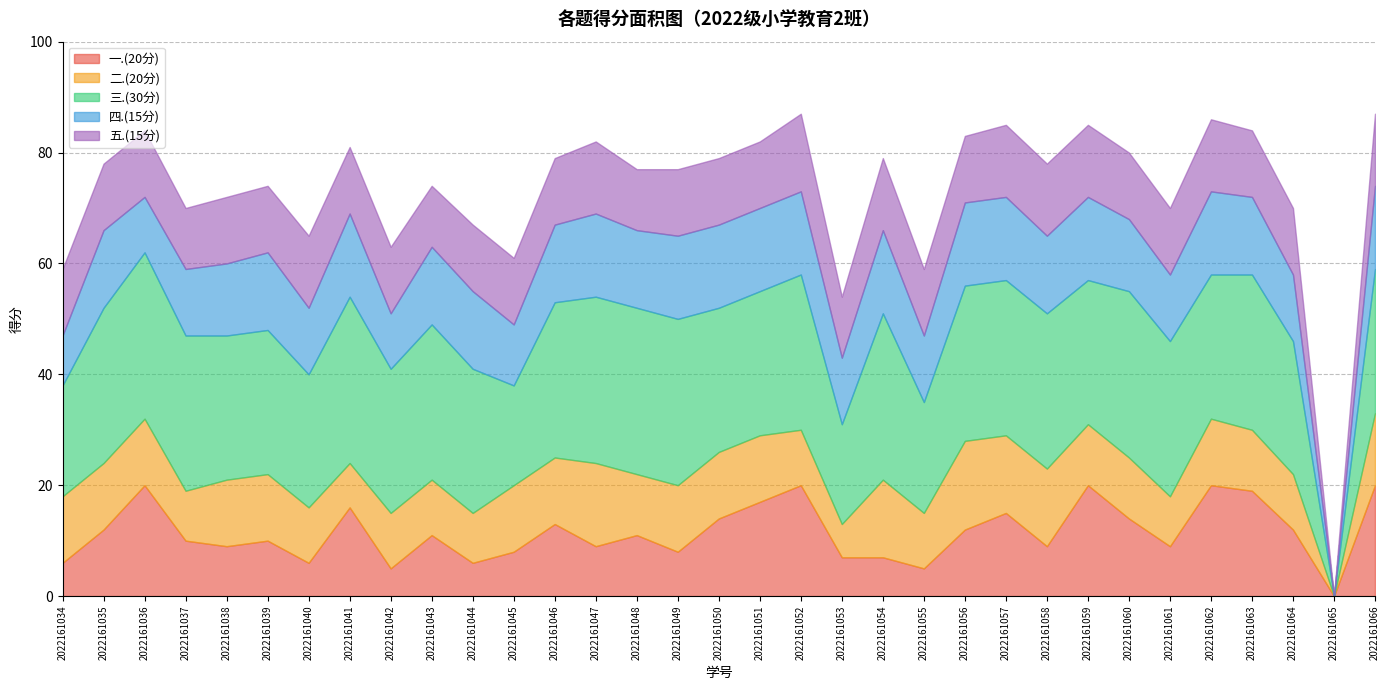

Count the number of categories in the chart.

33